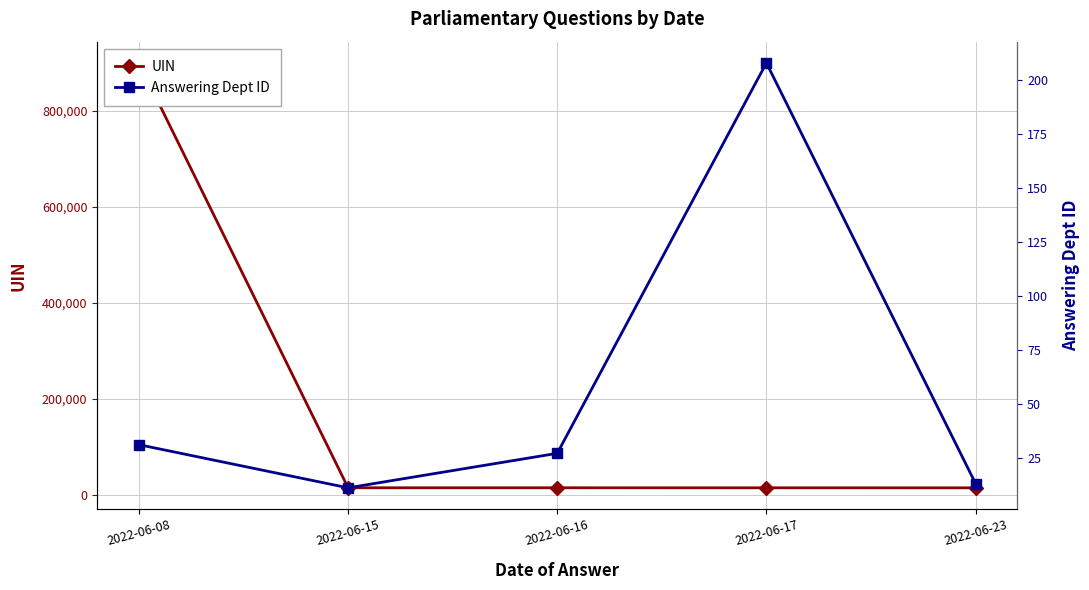

Where does the Answering Dept ID series first go above 27?

2022-06-08